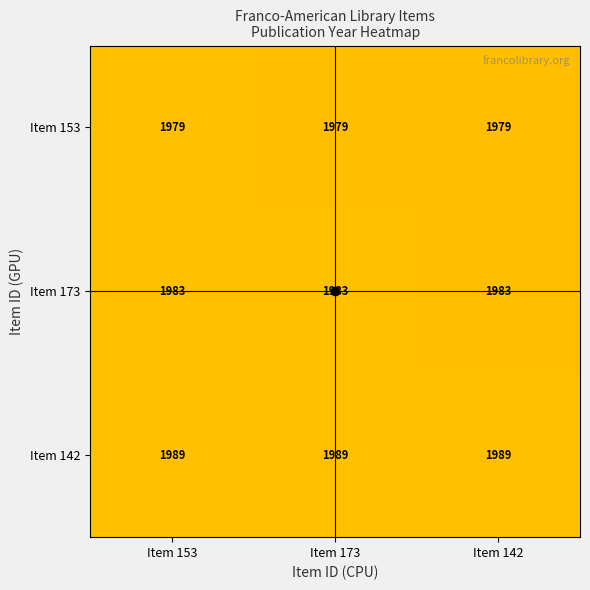

The Item 153 series shows 1979 at Item 153. True or false?

True